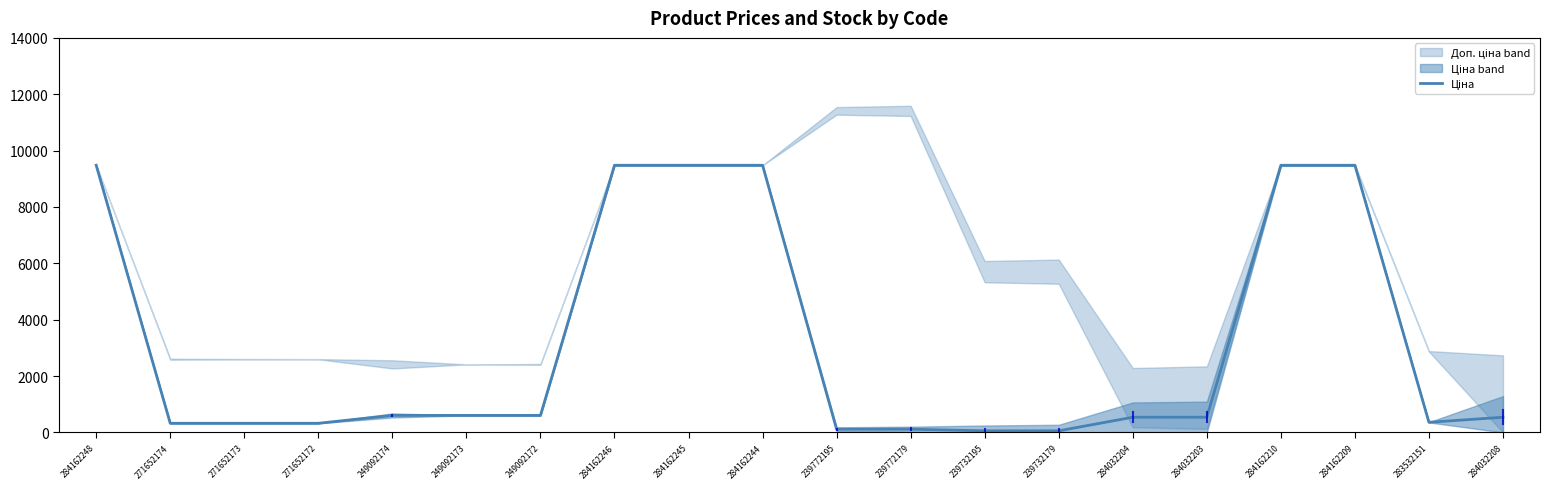

The value at 239772195 is 60.5. True or false?

False